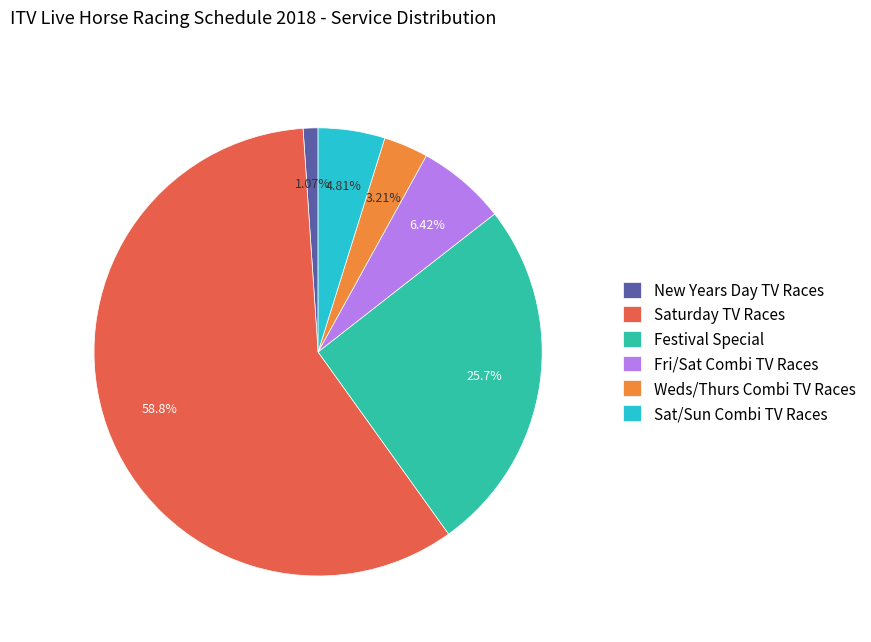

Is it true that New Years Day TV Races is 16% of the pie?

False